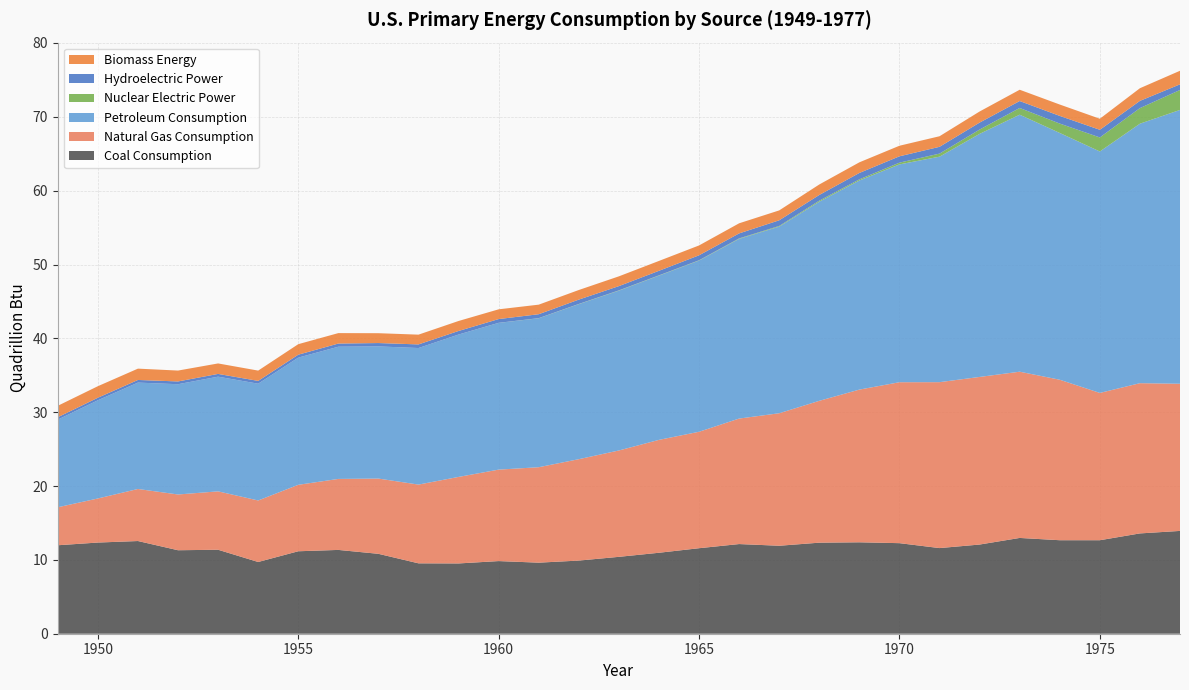

Reading left to right, list all the values displayed in this chart.

Coal Consumption: 1949=12.0	1950=12.3	1951=12.6	1952=11.3	1953=11.4	1954=9.7	1955=11.2	1956=11.3	1957=10.8	1958=9.5	1959=9.5	1960=9.8	1961=9.6	1962=9.9	1963=10.4	1964=11.0	1965=11.6	1966=12.1	1967=11.9	1968=12.3	1969=12.4	1970=12.3	1971=11.6	1972=12.1	1973=13.0	1974=12.7	1975=12.7	1976=13.6	1977=13.9
Natural Gas Consumption: 1949=5.1	1950=6.0	1951=7.0	1952=7.5	1953=7.9	1954=8.3	1955=9.0	1956=9.6	1957=10.2	1958=10.7	1959=11.7	1960=12.4	1961=12.9	1962=13.7	1963=14.4	1964=15.3	1965=15.8	1966=17.0	1967=17.9	1968=19.2	1969=20.7	1970=21.8	1971=22.5	1972=22.7	1973=22.5	1974=21.7	1975=19.9	1976=20.3	1977=19.9
Petroleum Consumption: 1949=11.9	1950=13.3	1951=14.4	1952=14.9	1953=15.5	1954=15.8	1955=17.2	1956=17.9	1957=17.9	1958=18.5	1959=19.3	1960=19.9	1961=20.2	1962=21.0	1963=21.6	1964=22.2	1965=23.2	1966=24.3	1967=25.3	1968=27.0	1969=28.3	1970=29.5	1971=30.5	1972=32.9	1973=34.8	1974=33.4	1975=32.7	1976=35.1	1977=37.1
Nuclear Electric Power: 1949=0.0	1950=0.0	1951=0.0	1952=0.0	1953=0.0	1954=0.0	1955=0.0	1956=0.0	1957=0.0	1958=0.0	1959=0.0	1960=0.0	1961=0.0	1962=0.0	1963=0.0	1964=0.0	1965=0.0	1966=0.1	1967=0.1	1968=0.1	1969=0.2	1970=0.2	1971=0.4	1972=0.6	1973=0.9	1974=1.3	1975=1.9	1976=2.1	1977=2.7
Hydroelectric Power: 1949=0.3	1950=0.3	1951=0.4	1952=0.4	1953=0.4	1954=0.4	1955=0.4	1956=0.4	1957=0.5	1958=0.5	1959=0.5	1960=0.5	1961=0.5	1962=0.6	1963=0.6	1964=0.6	1965=0.7	1966=0.7	1967=0.8	1968=0.8	1969=0.9	1970=0.9	1971=0.9	1972=0.9	1973=0.9	1974=1.0	1975=1.0	1976=1.0	1977=0.8
Biomass Energy: 1949=1.5	1950=1.6	1951=1.5	1952=1.5	1953=1.4	1954=1.4	1955=1.4	1956=1.4	1957=1.3	1958=1.3	1959=1.4	1960=1.3	1961=1.3	1962=1.3	1963=1.3	1964=1.3	1965=1.3	1966=1.4	1967=1.3	1968=1.4	1969=1.4	1970=1.4	1971=1.4	1972=1.5	1973=1.5	1974=1.5	1975=1.5	1976=1.7	1977=1.8